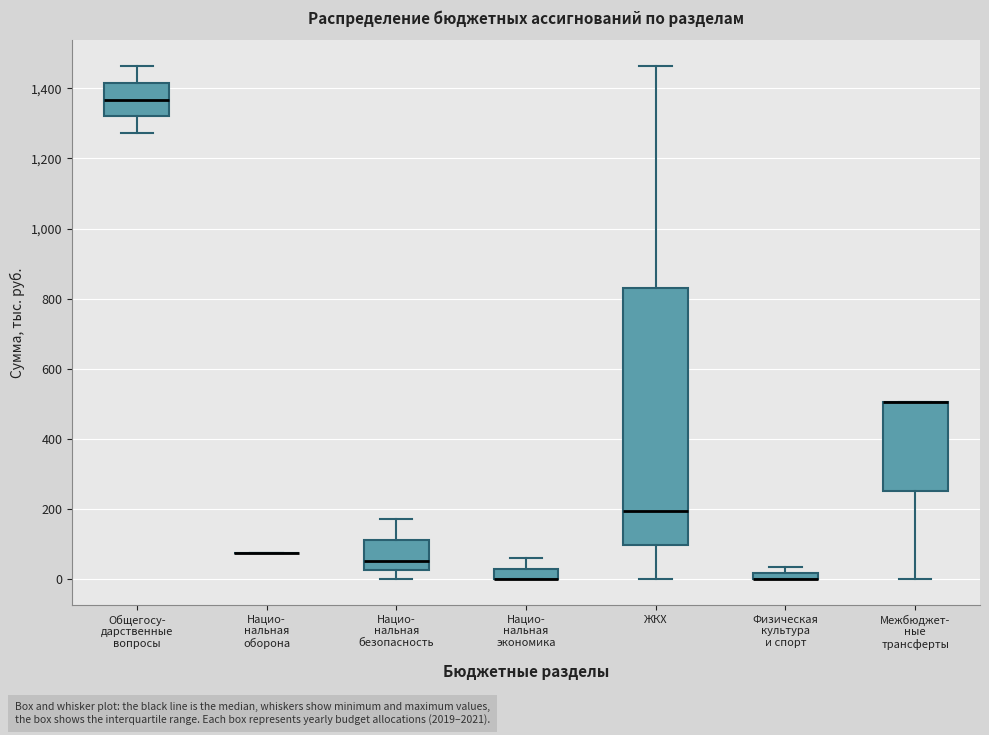

Which box is the tallest, from its lower edge to its upper edge?

ЖКХ